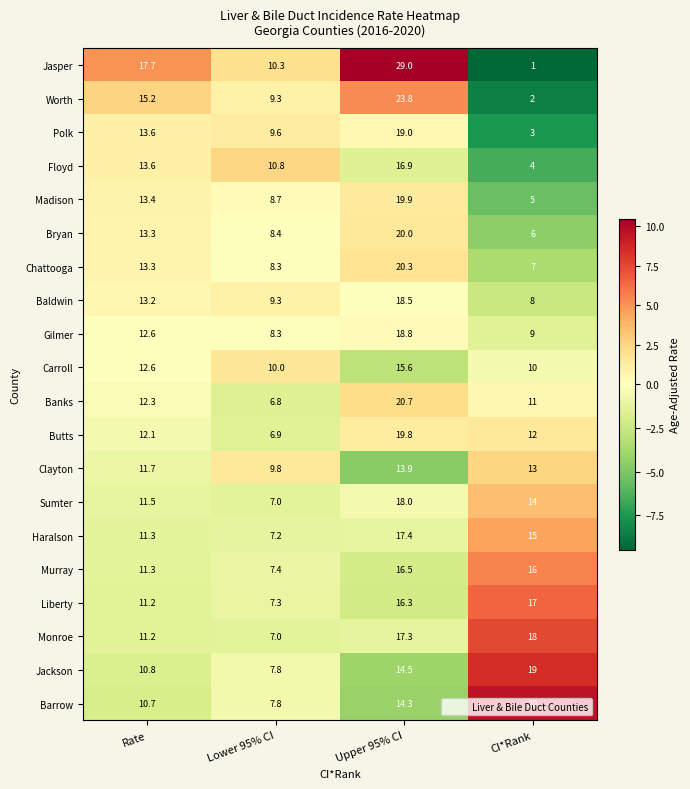

Which series has the largest total across all categories?

Jasper